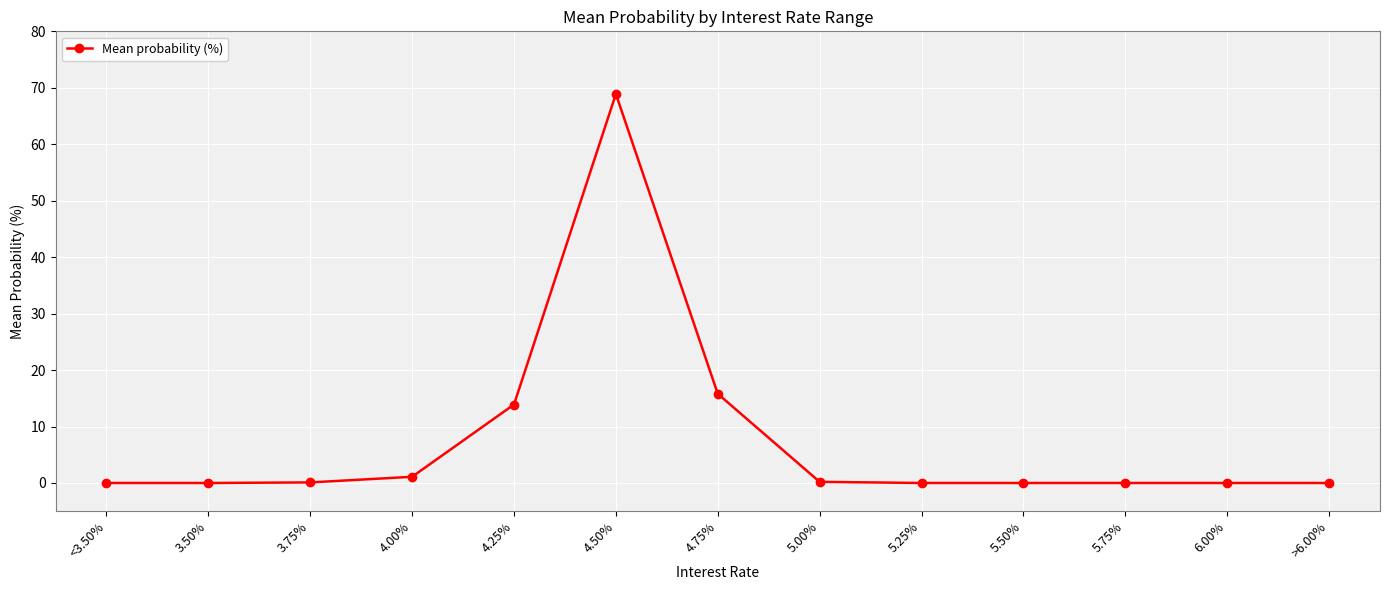

What position from the left is 5.75%?

11